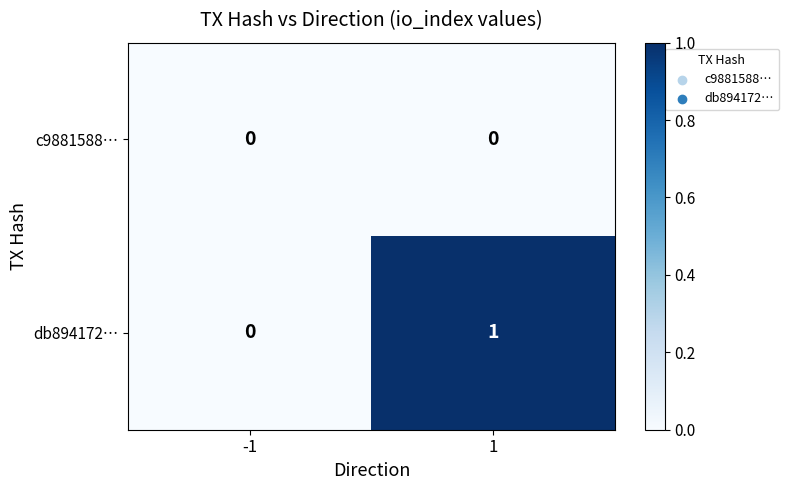

The db894172… series shows 1 at 1. True or false?

True